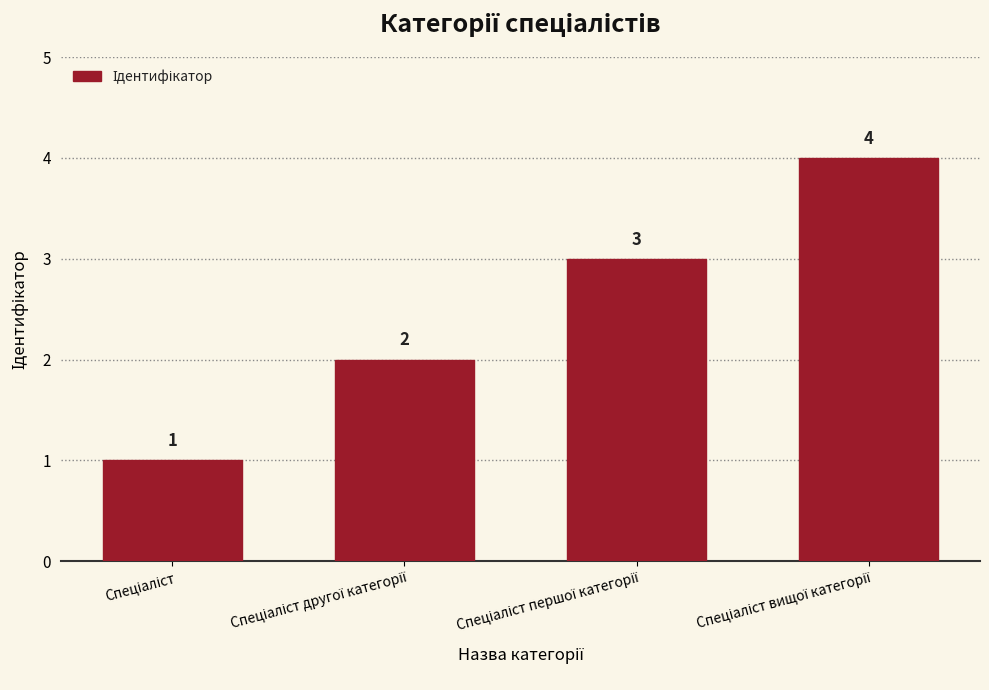

What is the maximum value shown in the chart?

4